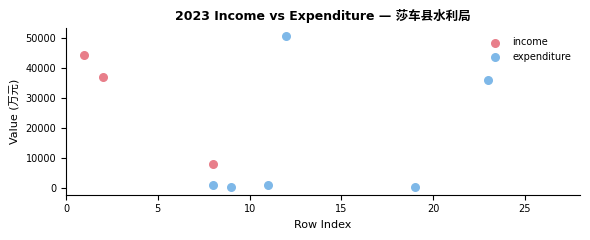

Which series reaches the minimum Y coordinate?

expenditure